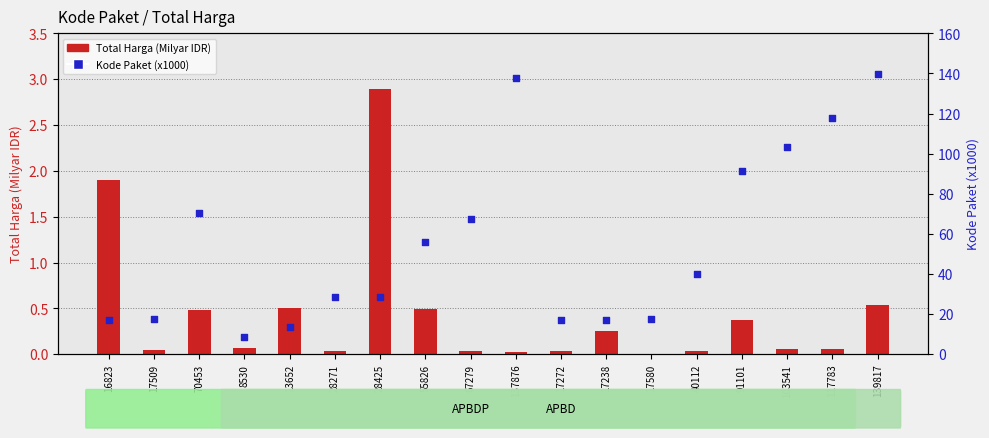

At which category is the sum across all series the highest?

139817